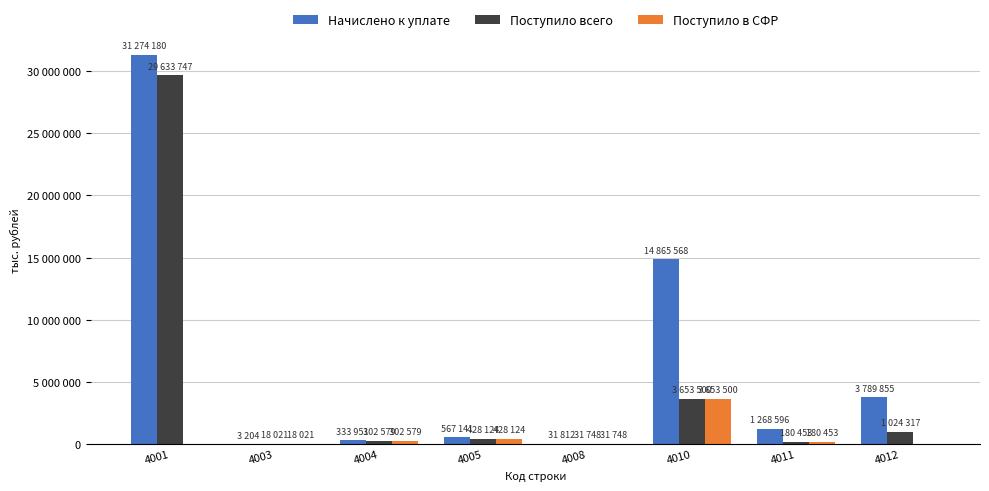

What is the approximate value of Начислено к уплате at 4001?

31274180